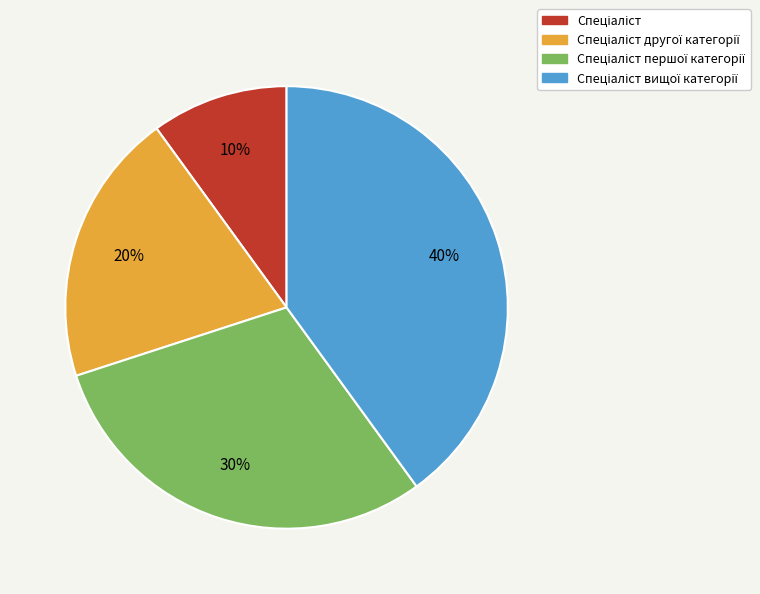

To the nearest percent, what is the average slice percentage?

25%